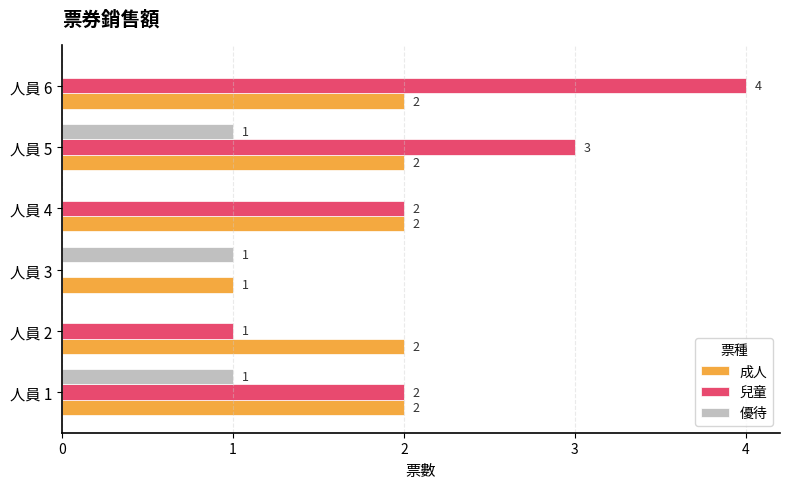

How many series are shown in this chart?

3